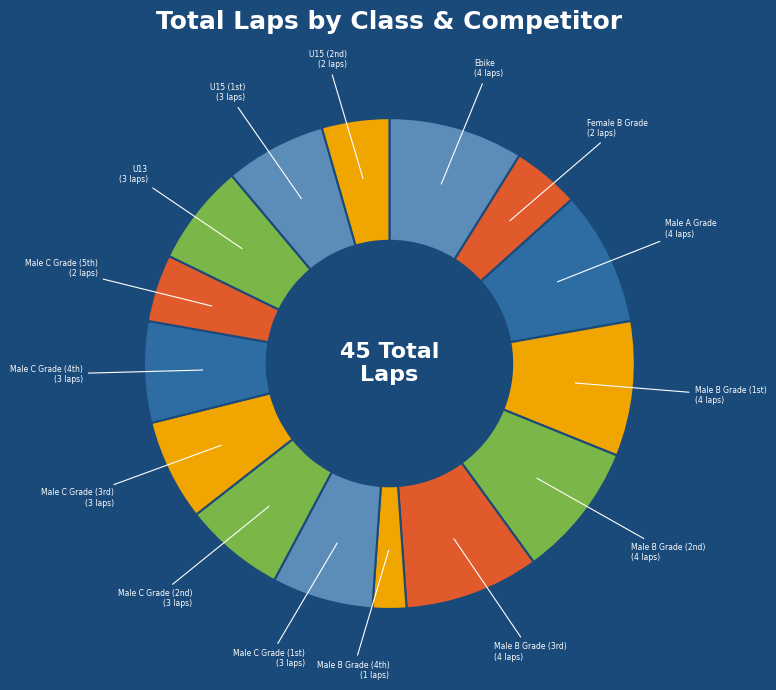

How many slices are in this pie chart?

15